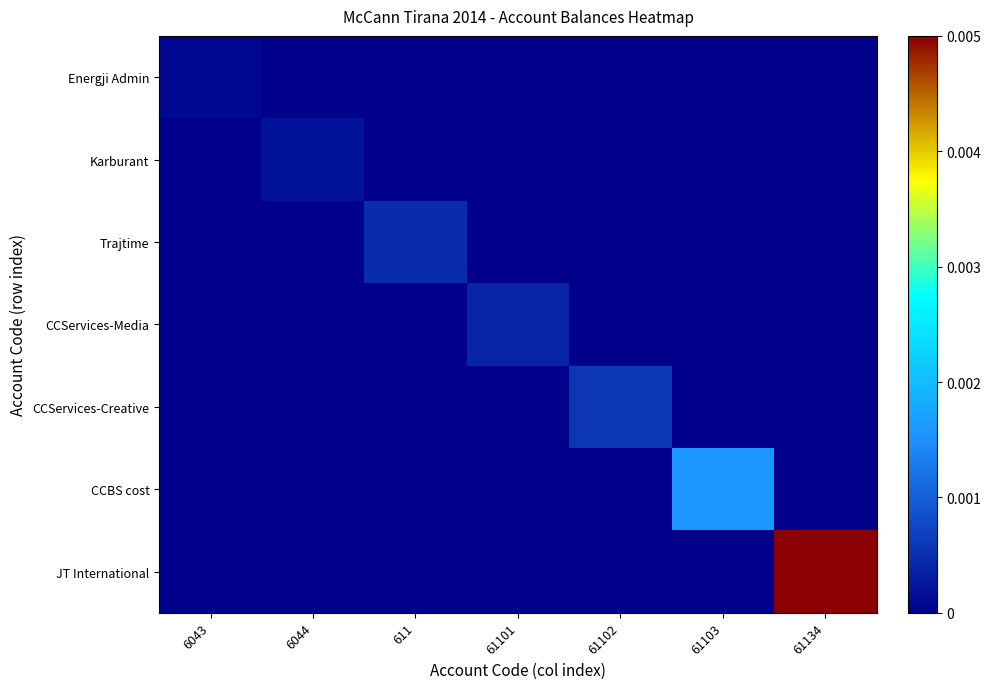

Reading left to right, transcribe all the data shown in this chart.

Energji Admin: 6043=0.0	6044=0.0	611=0.0	61101=0.0	61102=0.0	61103=0.0	61134=0.0
Karburant: 6043=0.0	6044=0.0	611=0.0	61101=0.0	61102=0.0	61103=0.0	61134=0.0
Trajtime: 6043=0.0	6044=0.0	611=0.0	61101=0.0	61102=0.0	61103=0.0	61134=0.0
CCServices-Media: 6043=0.0	6044=0.0	611=0.0	61101=0.0	61102=0.0	61103=0.0	61134=0.0
CCServices-Creative: 6043=0.0	6044=0.0	611=0.0	61101=0.0	61102=0.0	61103=0.0	61134=0.0
CCBS cost: 6043=0.0	6044=0.0	611=0.0	61101=0.0	61102=0.0	61103=0.0	61134=0.0
JT International: 6043=0.0	6044=0.0	611=0.0	61101=0.0	61102=0.0	61103=0.0	61134=0.0